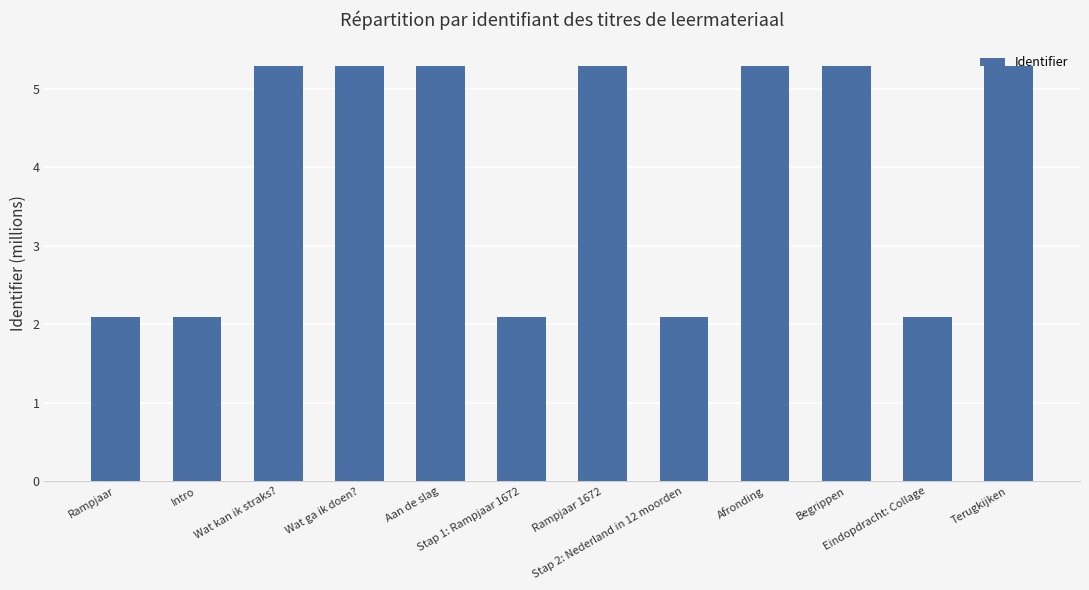

What is the change in value from Rampjaar 1672 to Eindopdracht: Collage?

-3.2